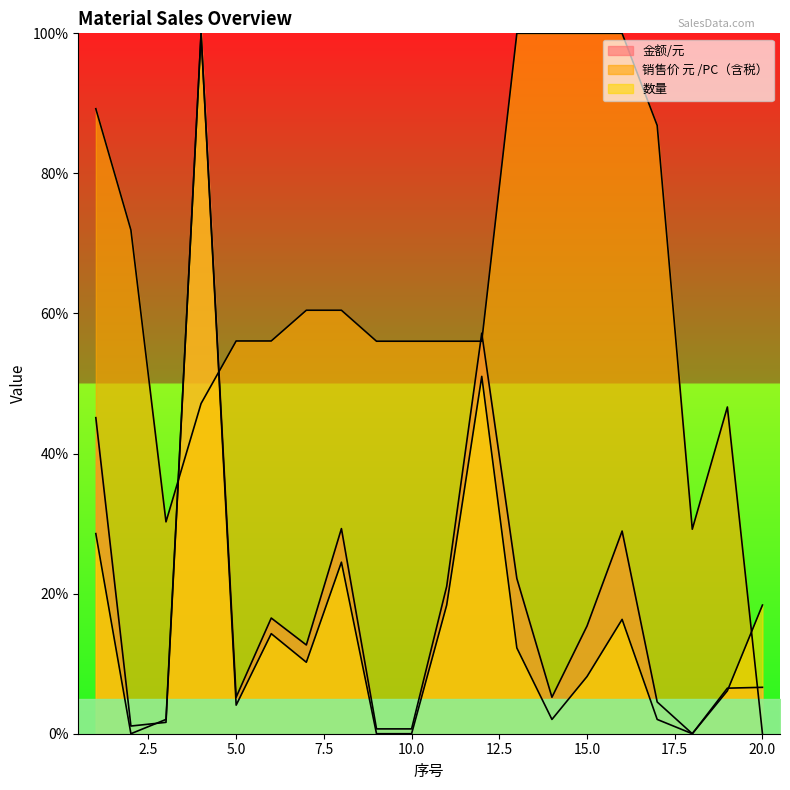

Is the value of 数量 at 5 greater than the value of 销售价 元 /PC（含税） at 17?

No